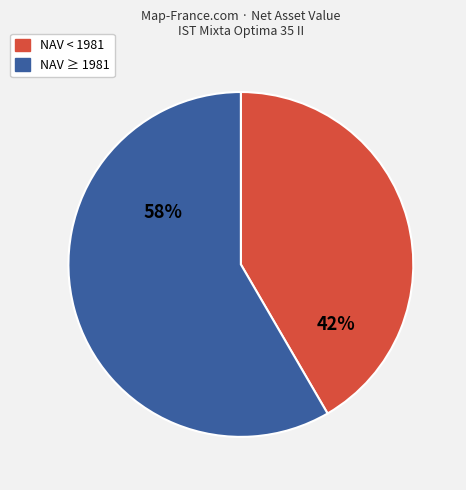

To the nearest percent, what is the average slice percentage?

50%